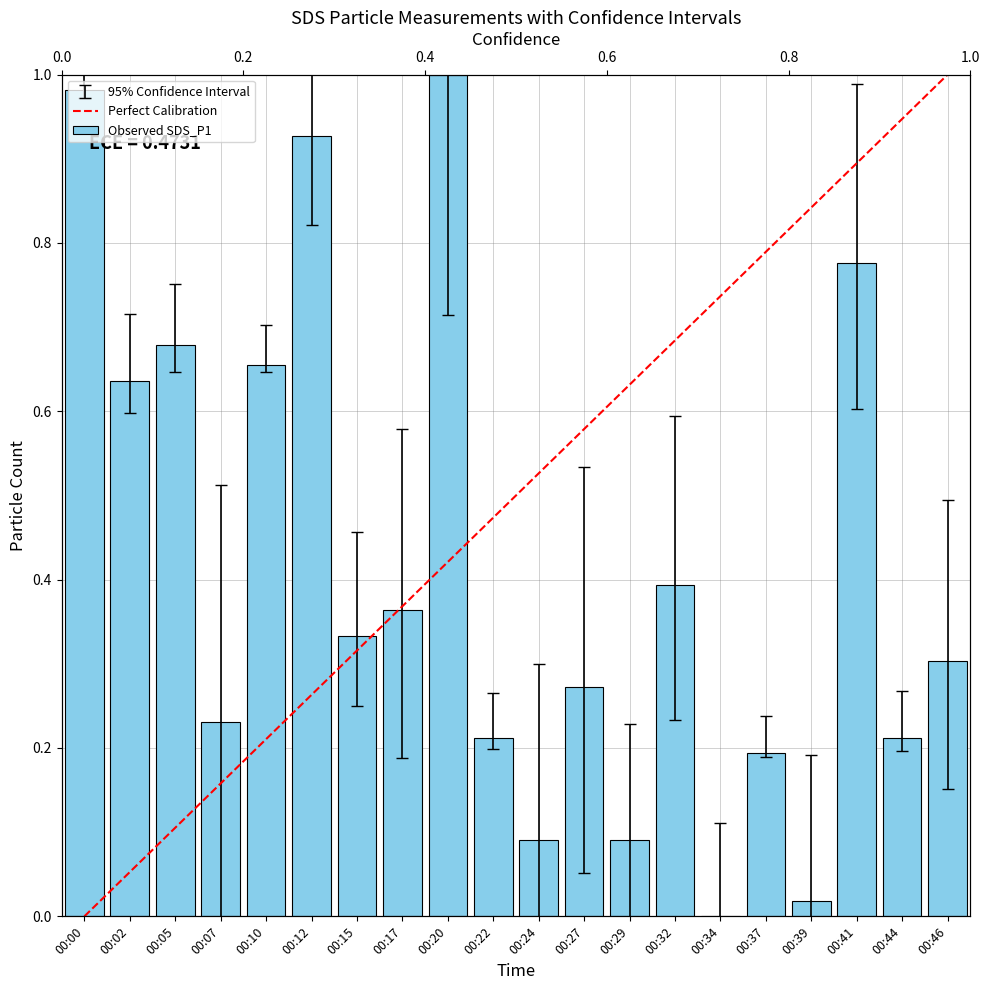

What is the approximate value at 00:27?

0.3